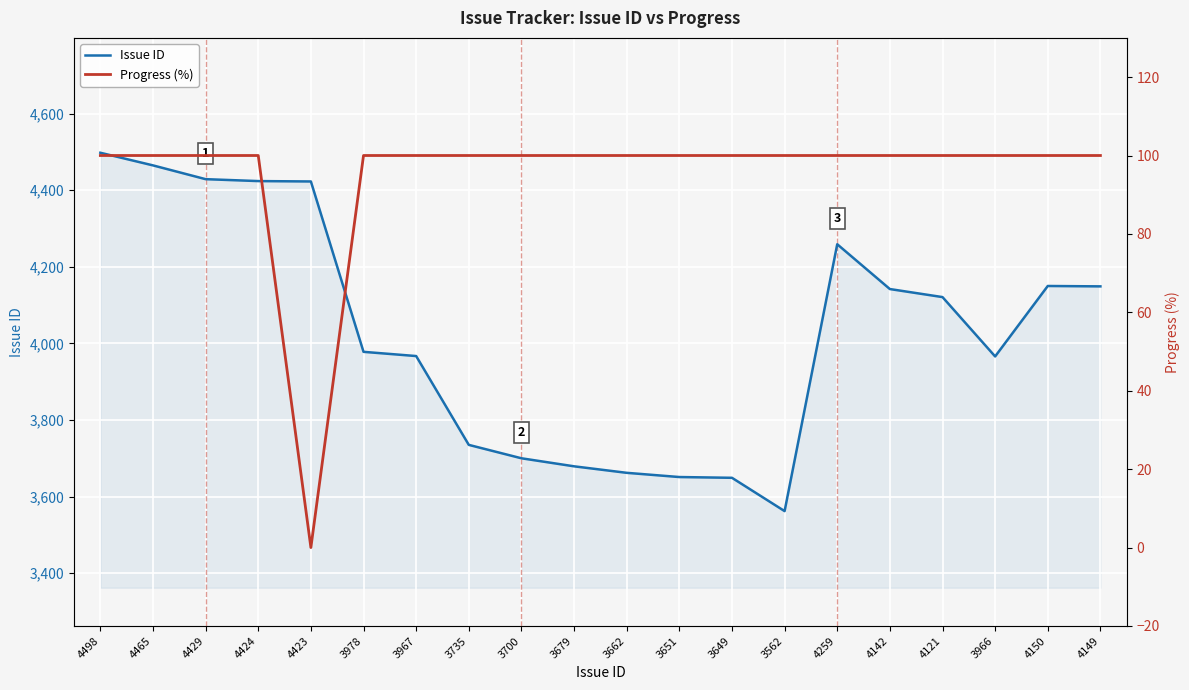

Reading left to right, list all the values displayed in this chart.

Issue ID: 4498	4465	4429	4424	4423	3978	3967	3735	3700	3679	3662	3651	3649	3562	4259	4142	4121	3966	4150	4149
Progress (%): 100	100	100	100	0	100	100	100	100	100	100	100	100	100	100	100	100	100	100	100